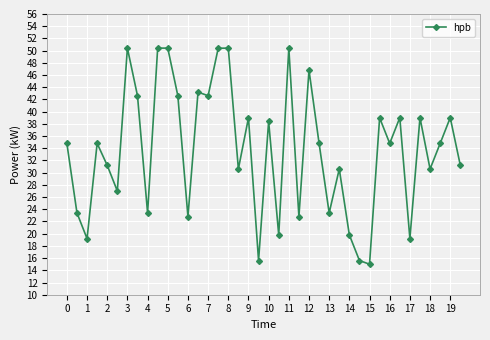

True or false: there are more than 1 points higher than both neighbors.

True